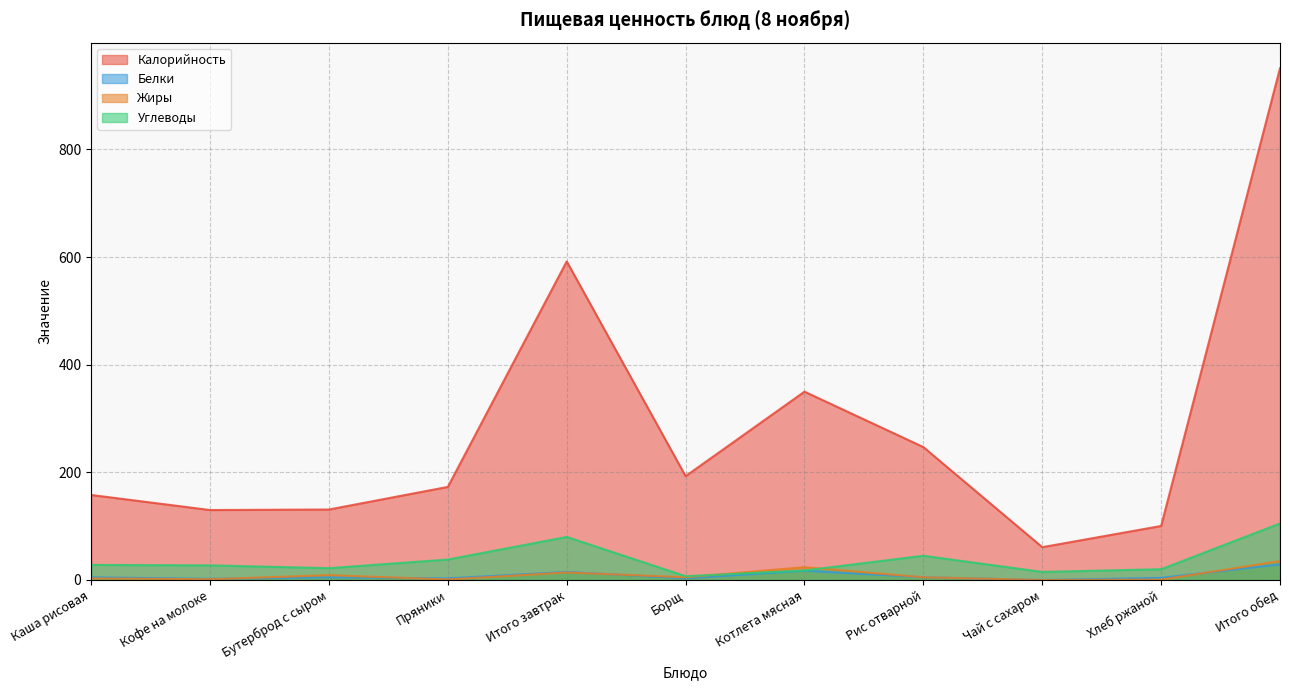

What is the label of the 6th point from the left?

Борщ